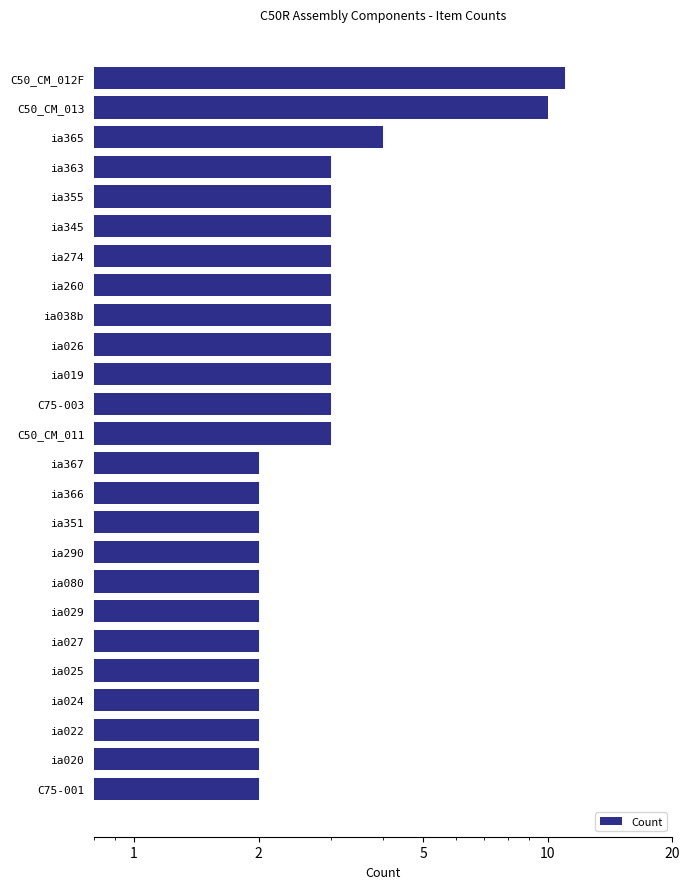

What is the sum of all values?

79